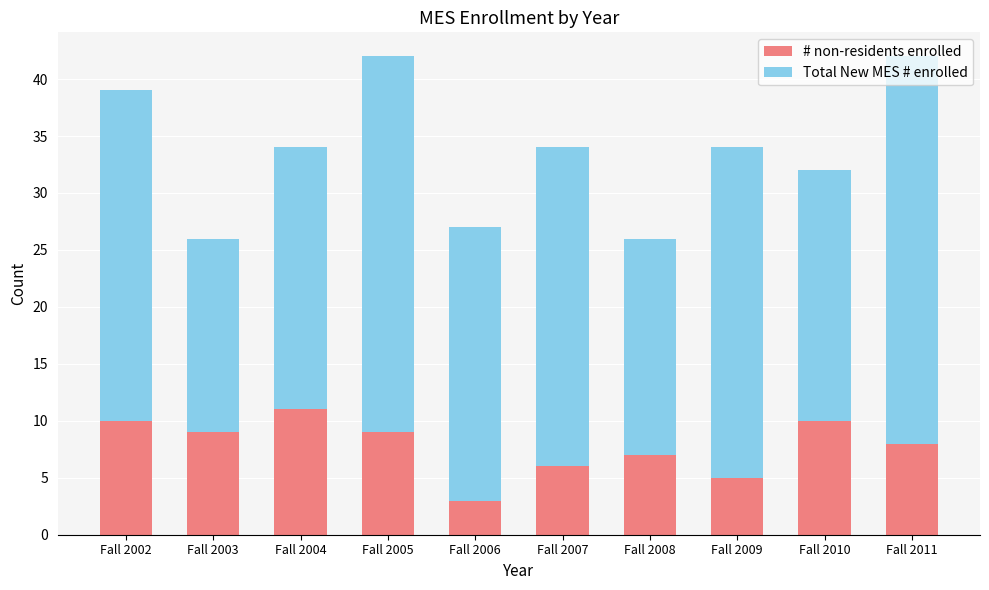

What is the average value of the # non-residents enrolled series?

8